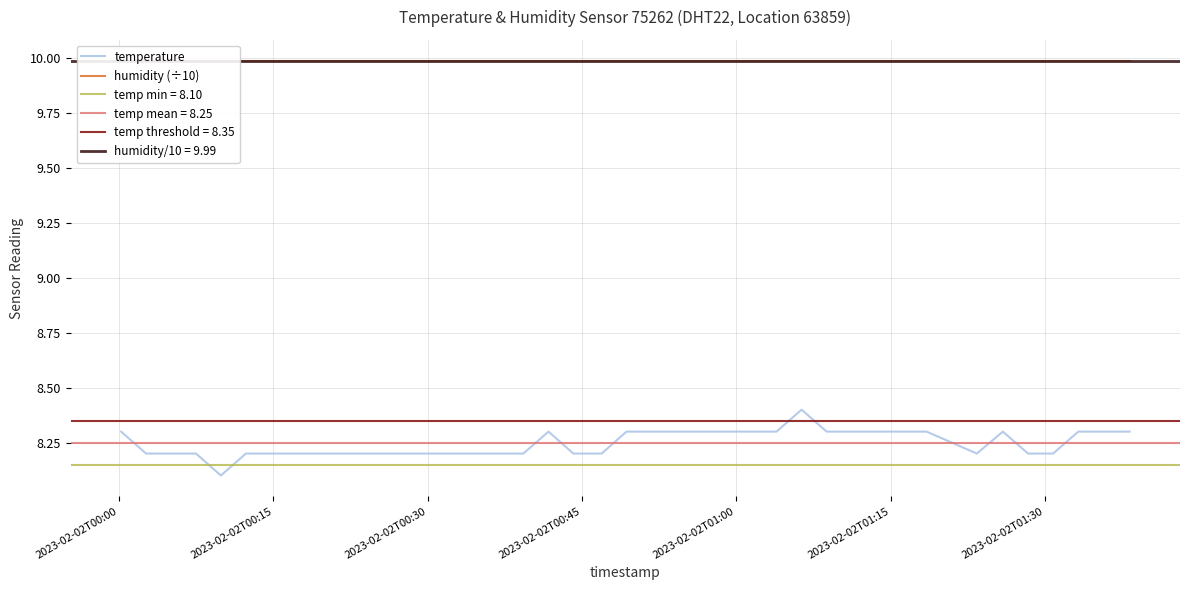

True or false: temperature has more than 0 points higher than both neighbors.

True